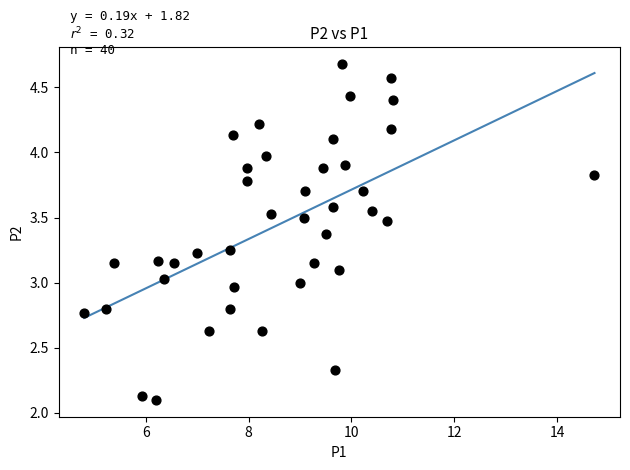

What is the range of X values (max minus min)?

9.9